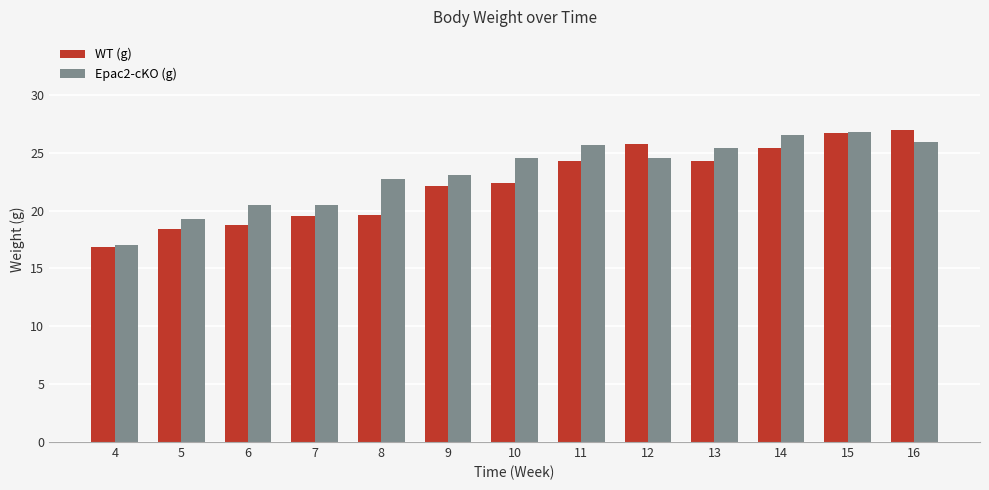

What is the spread (max minus min) of values at 11?

1.4